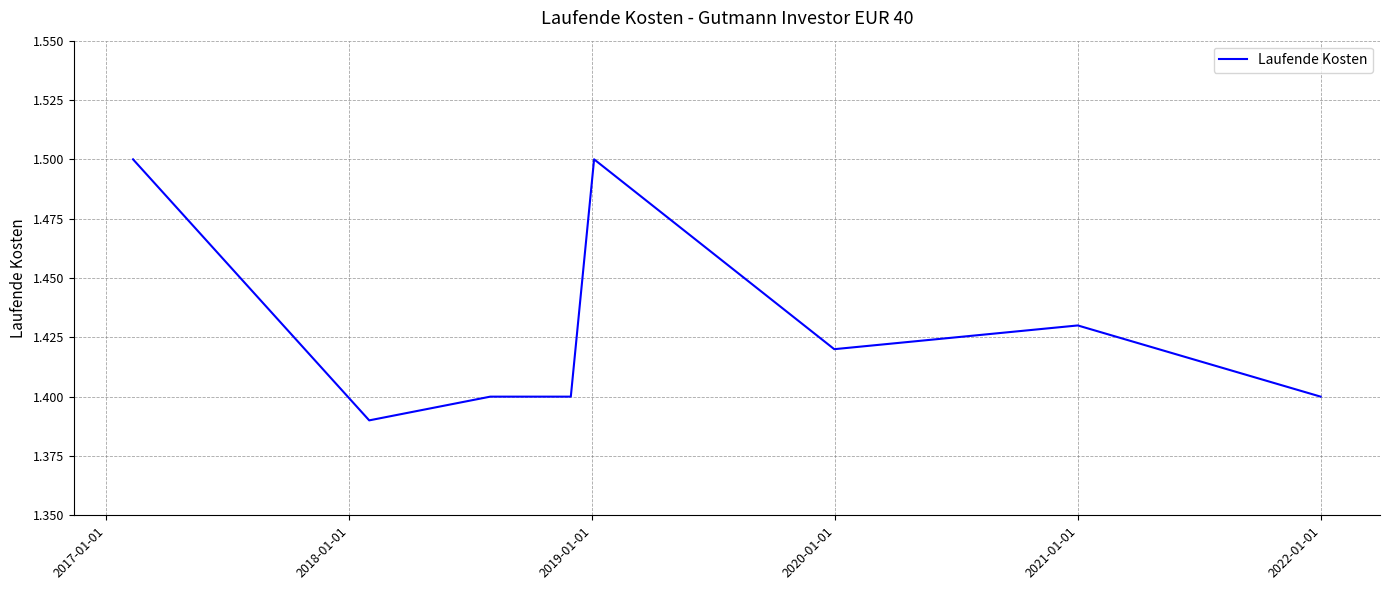

True or false: there are more than 0 points higher than both neighbors.

True